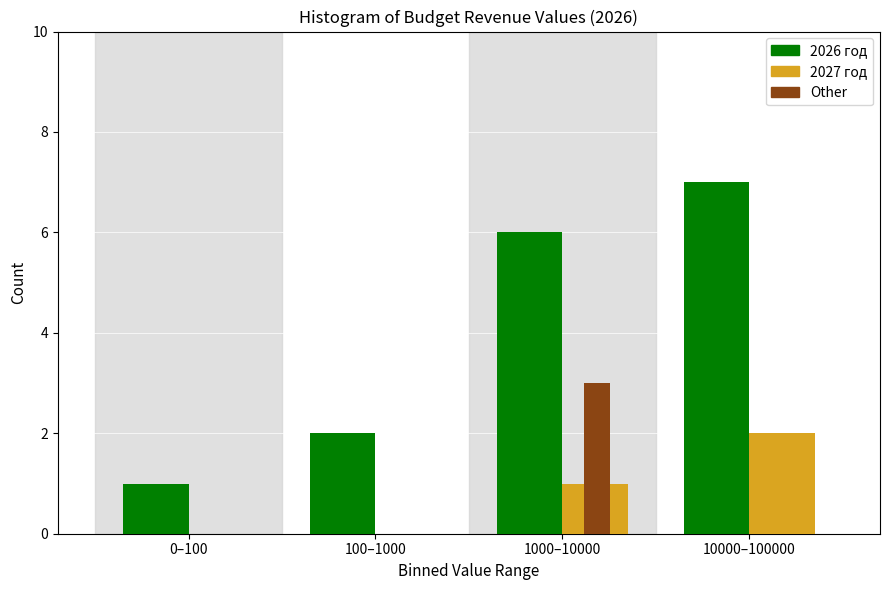

Reading left to right, what are all the values shown in this chart?

2026 год: 0–100=1	100–1000=2	1000–10000=6	10000–100000=7
2027 год: 0–100=0	100–1000=0	1000–10000=1	10000–100000=2
Other: 0–100=0	100–1000=0	1000–10000=3	10000–100000=0